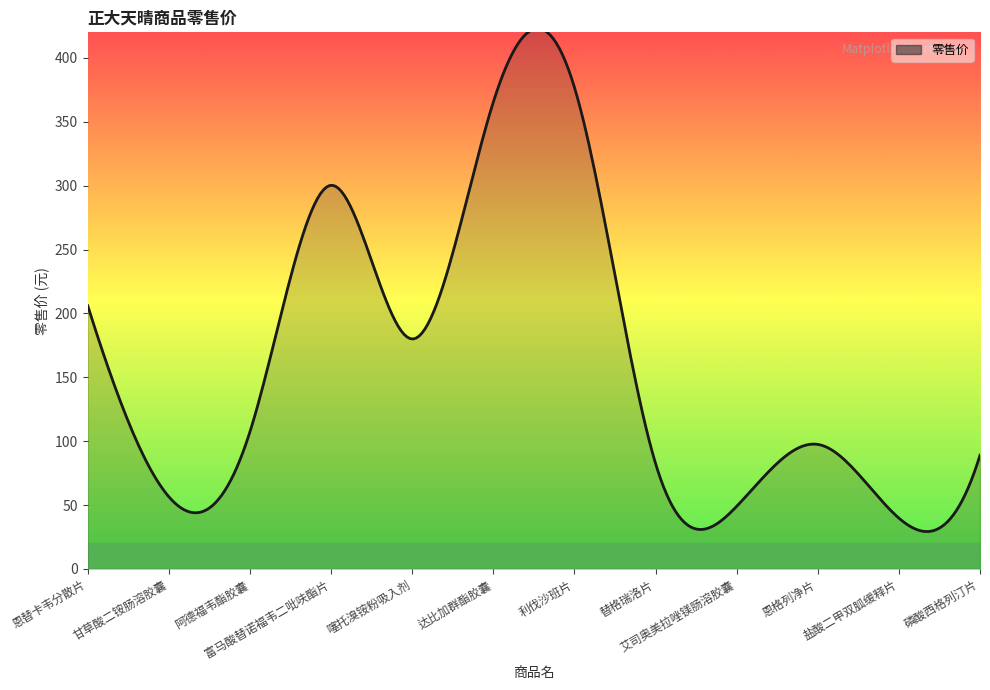

What is the smallest value displayed?

29.3